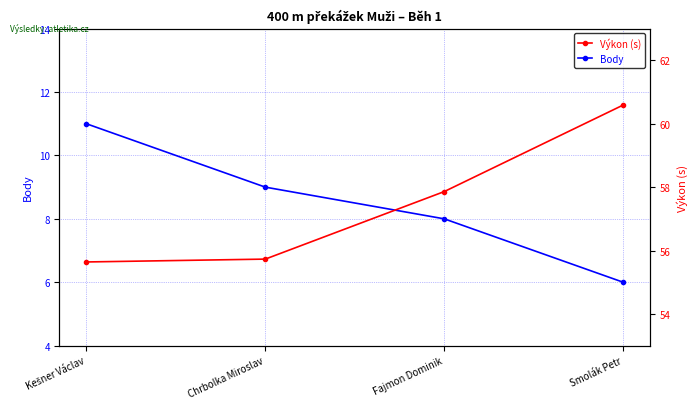

Is this an area chart (filled region under the line)?

No